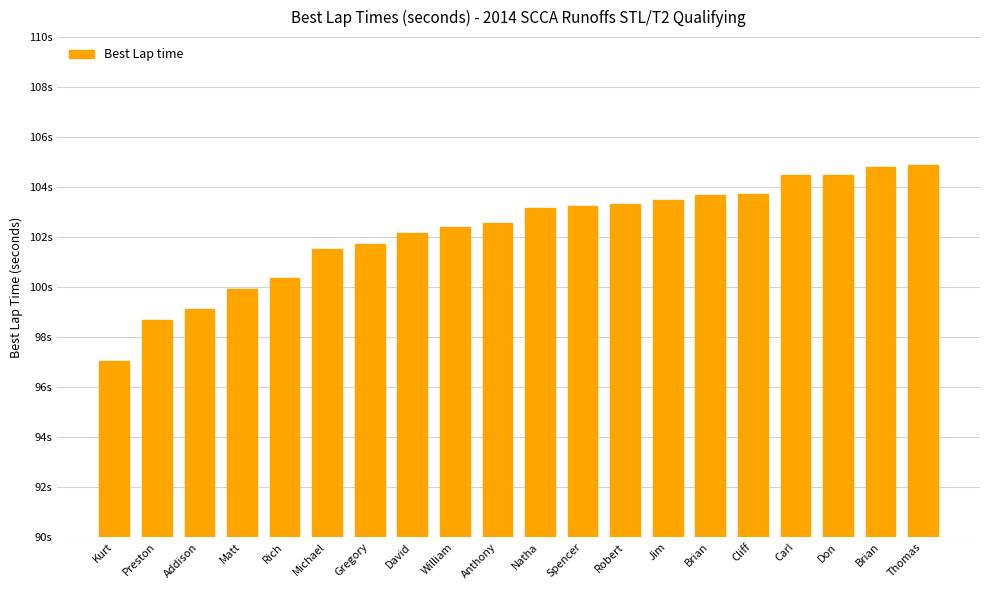

Does the chart contain any negative values?

No